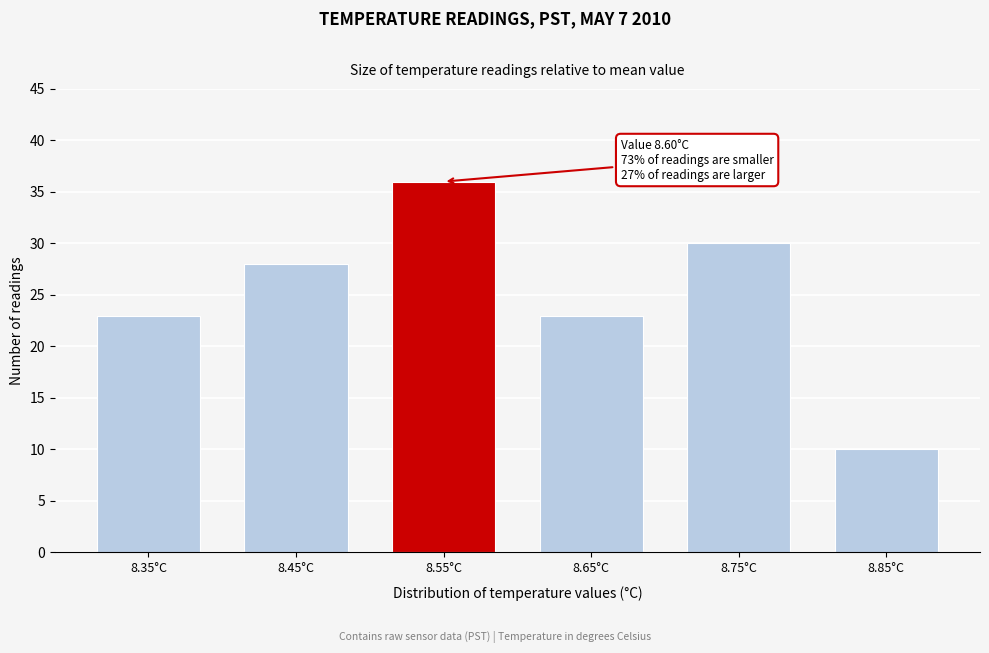

Reading left to right, extract all data points from this chart.

23	28	36	23	30	10